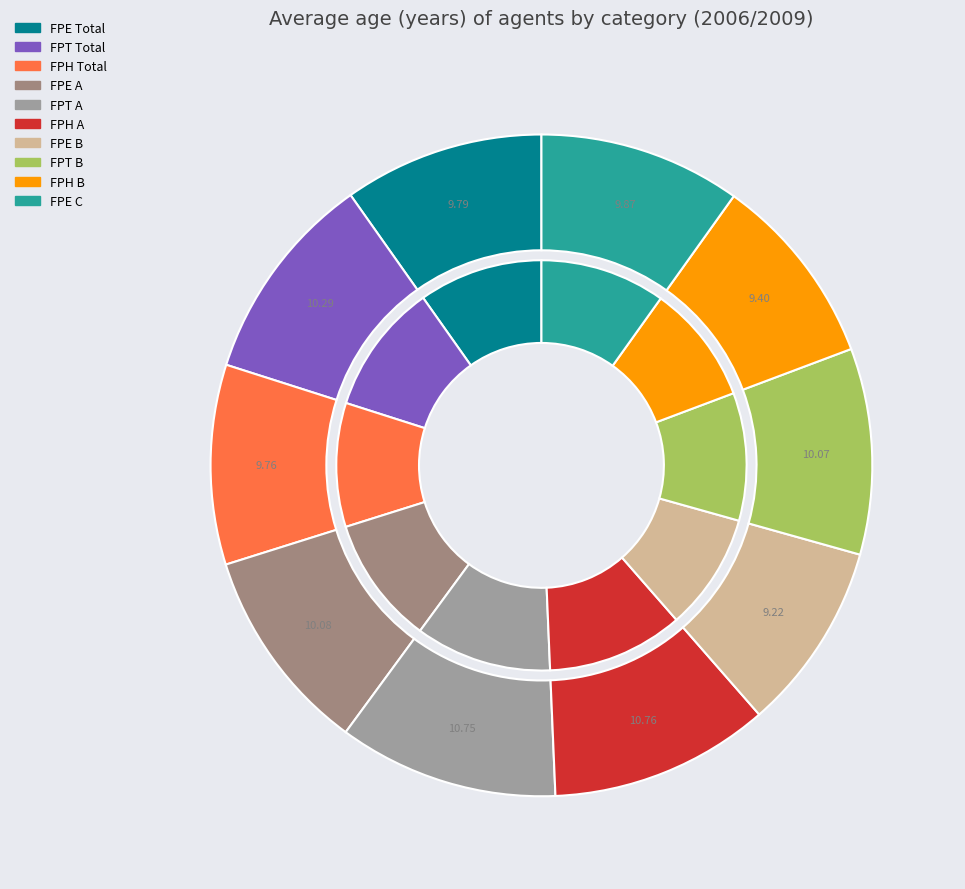

Is there a majority slice in this chart?

No